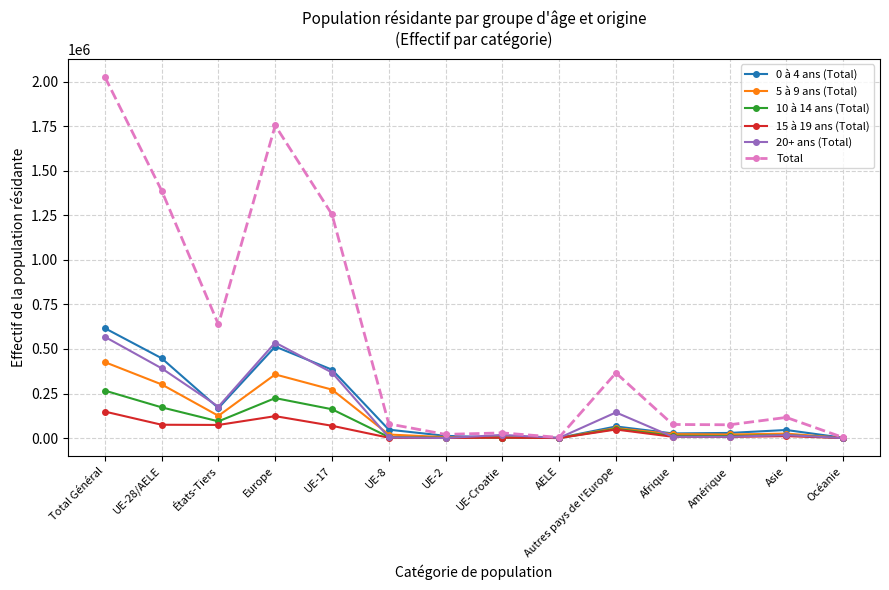

What are all the series names shown in the legend?

0 à 4 ans (Total), 5 à 9 ans (Total), 10 à 14 ans (Total), 15 à 19 ans (Total), 20+ ans (Total), Total